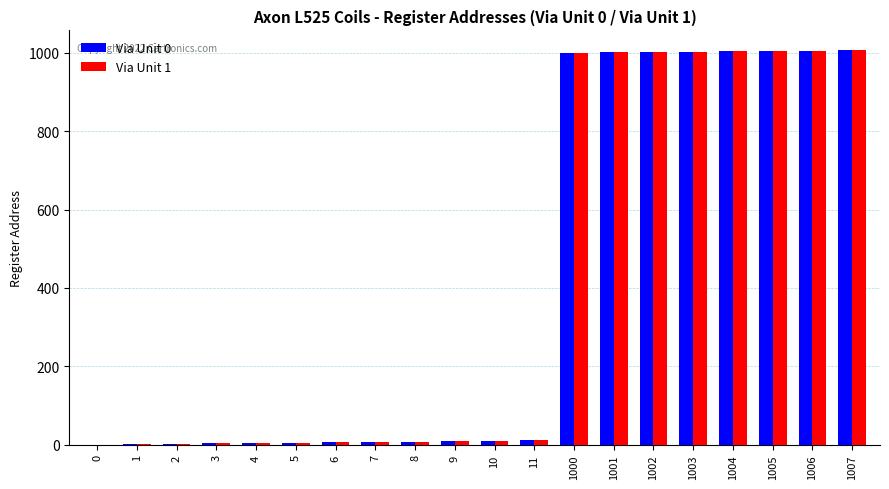

True or false: Via Unit 1 has a value of 1007 at 1007.

True